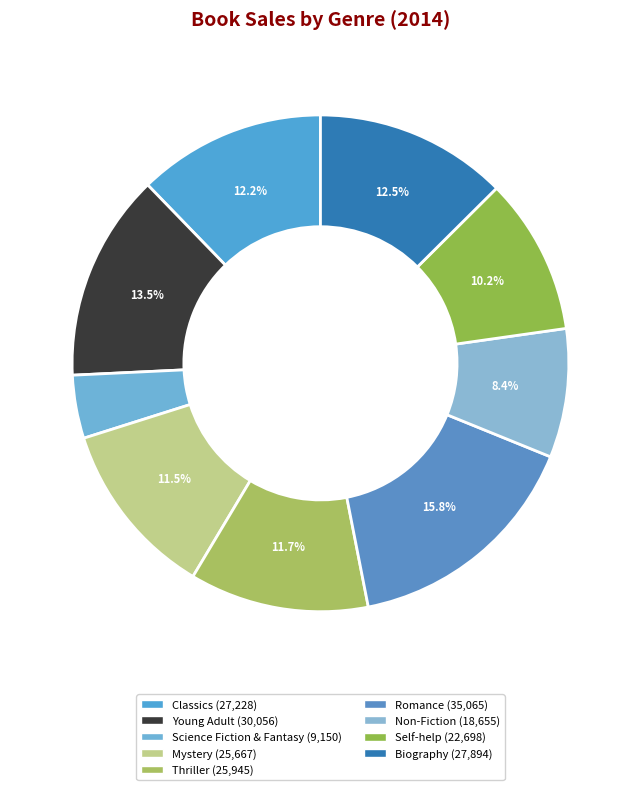

How many segments does this pie chart have?

9